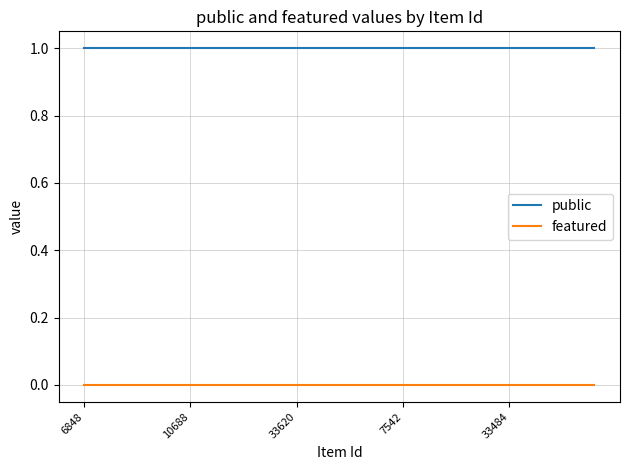

How many lines are shown in the chart?

2